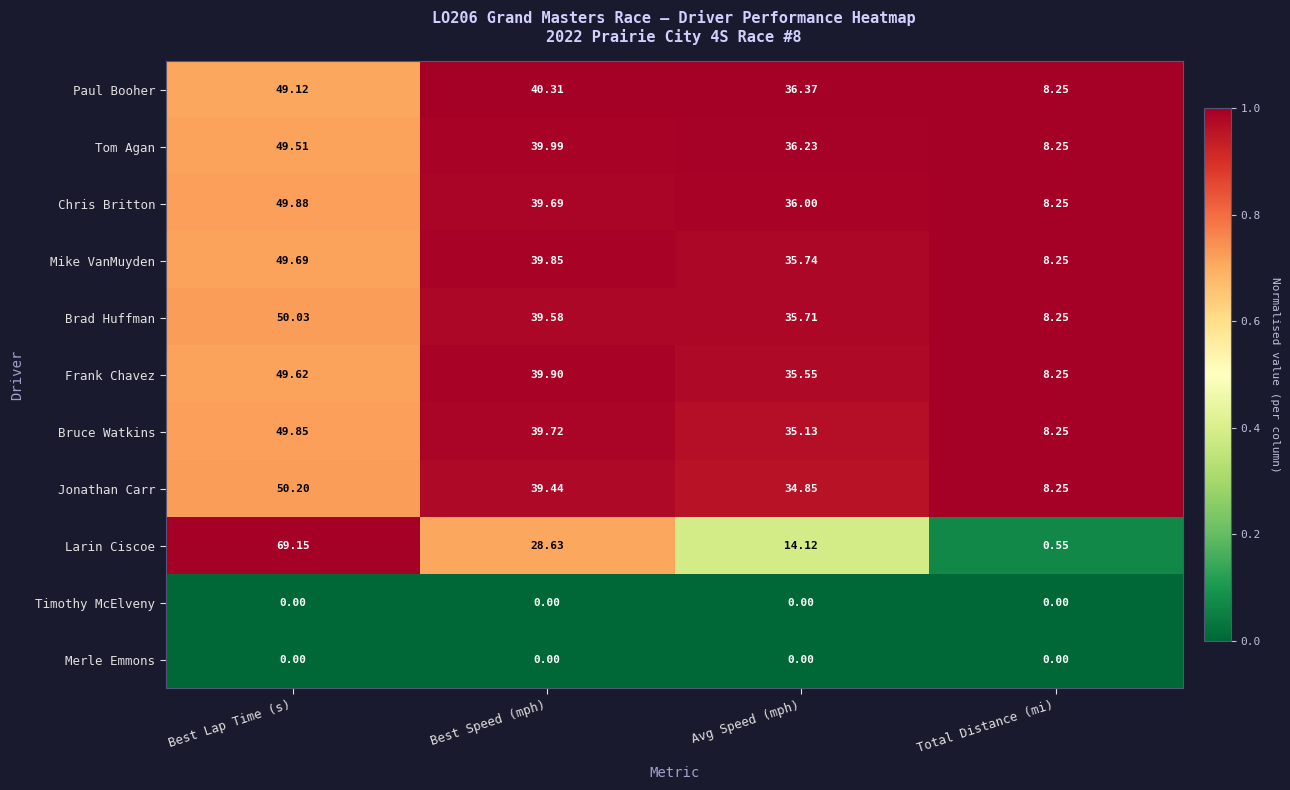

Rank the categories by Mike VanMuyden value from lowest to highest.

Total Distance (mi), Avg Speed (mph), Best Speed (mph), Best Lap Time (s)